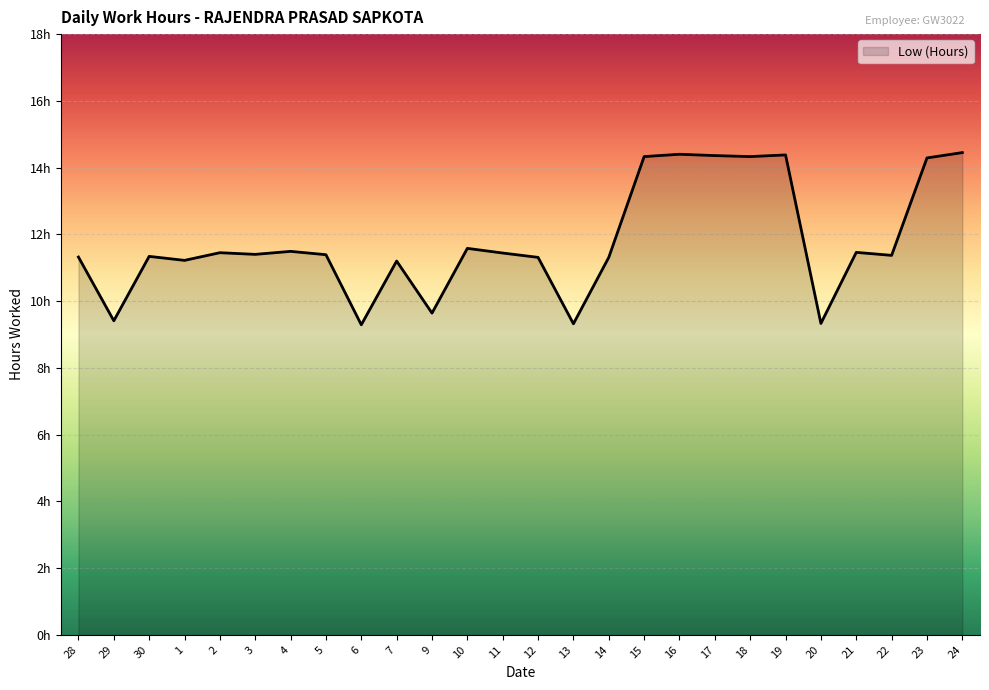

Approximately how many times larger is the value at 10 compared to 30?

1.0